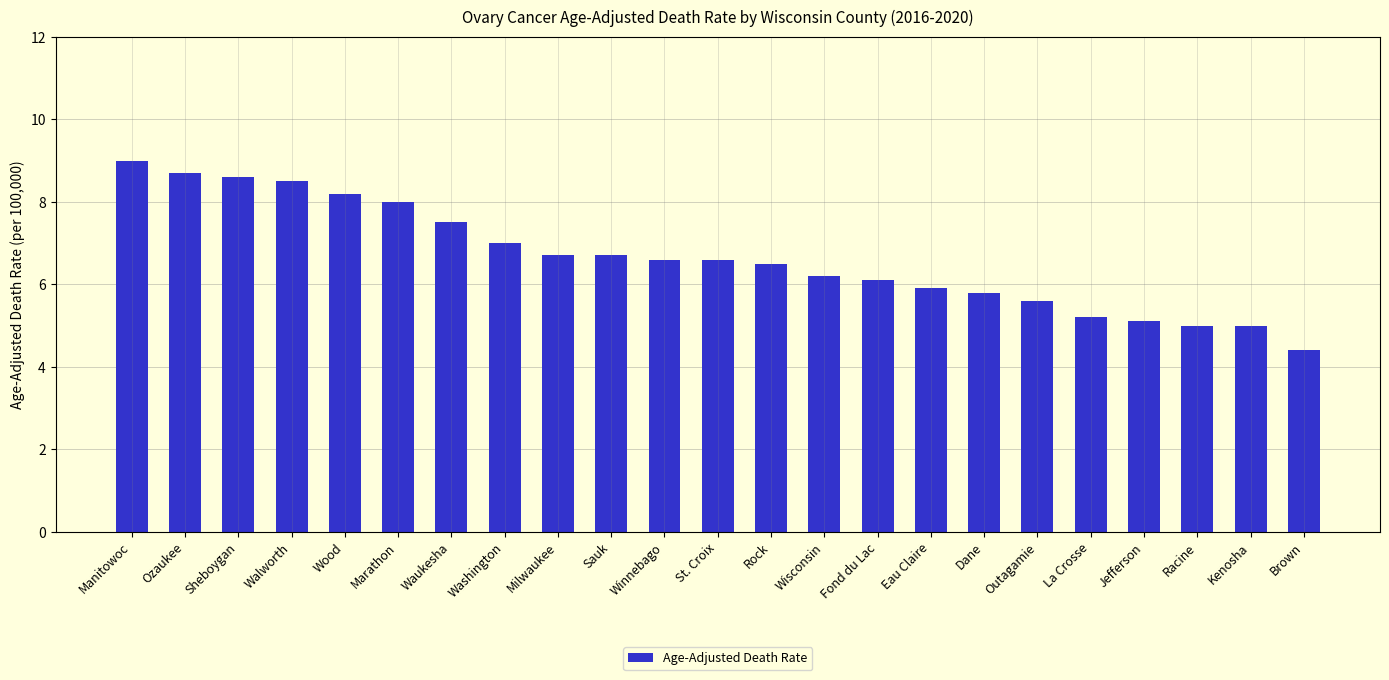

Which category has the highest value across all series?

Manitowoc